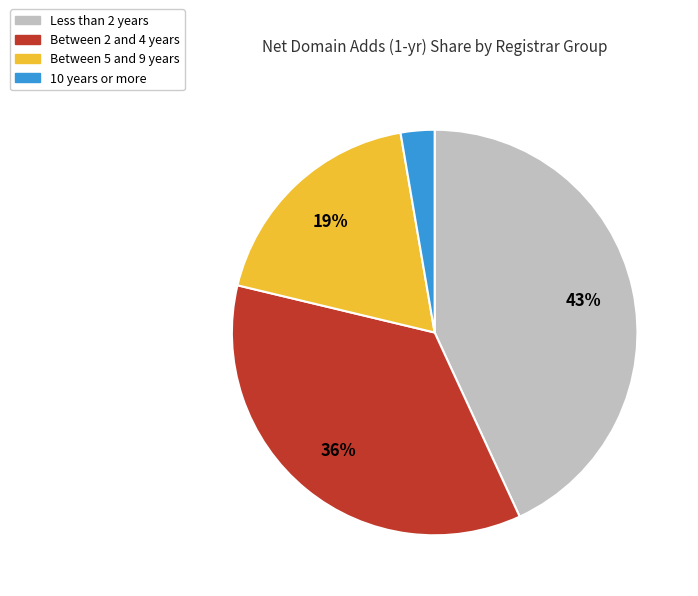

Combined, do Between 2 and 4 years and 10 years or more account for over 50%?

No